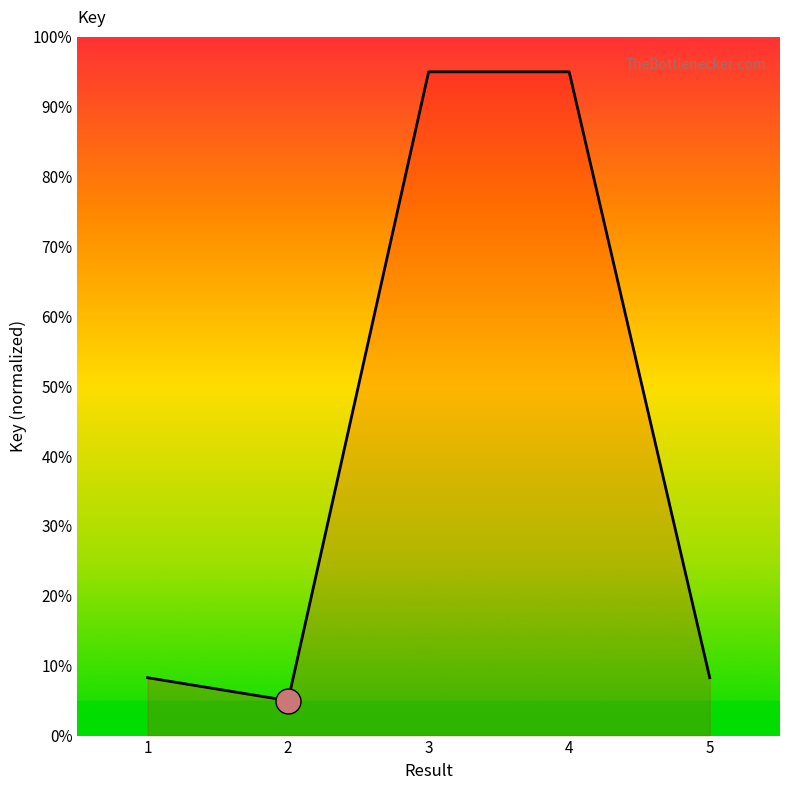

How many interior local valleys (lower than both neighbors) does the data have?

1